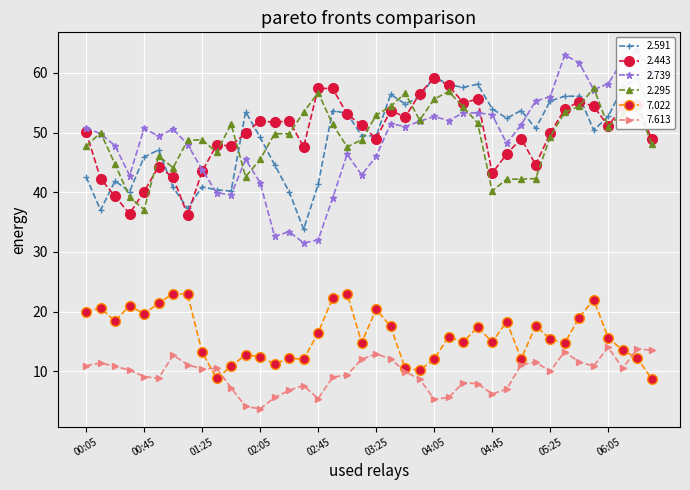

True or false: 7.022 has more than 2 points higher than both neighbors.

True